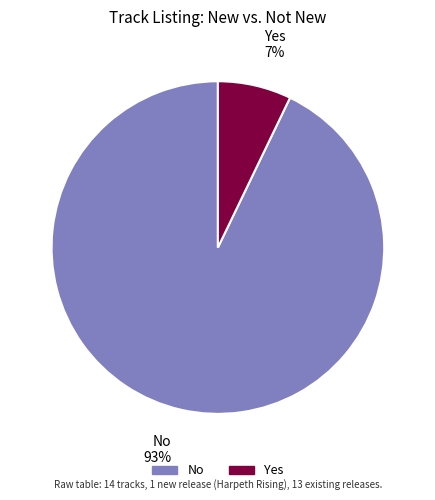

Which has a higher value, No or Yes?

No